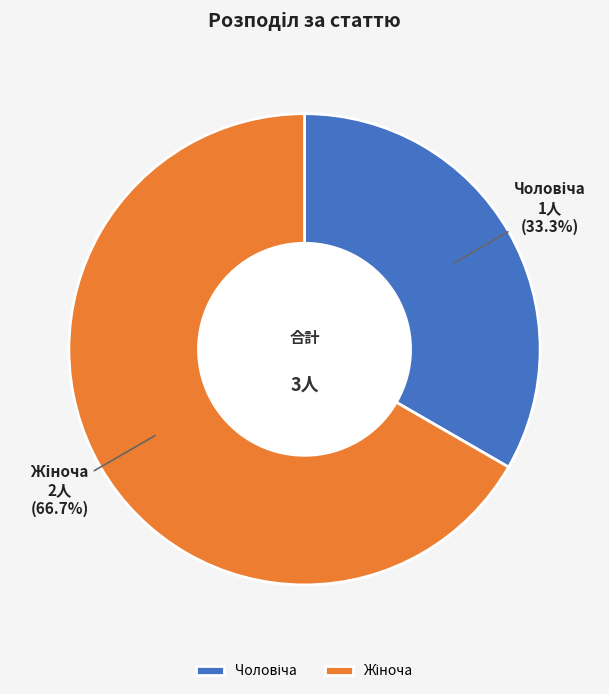

Is there any slice that represents more than half of the pie?

Yes